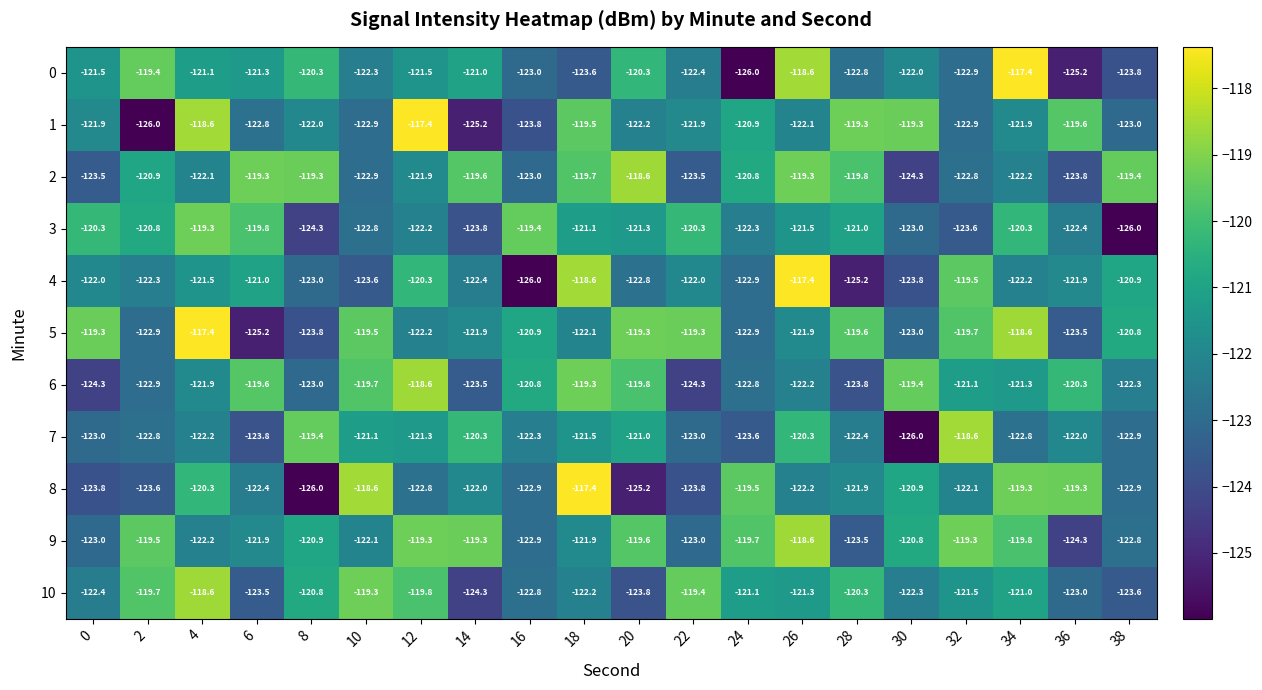

What is the difference between the highest and lowest values at 16?

6.6